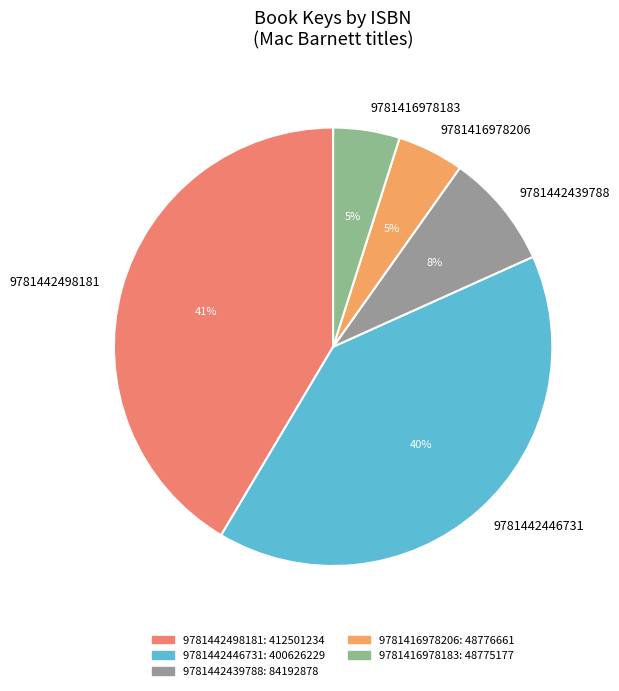

Do 9781442446731 and 9781416978206 together represent more than half of the pie?

No